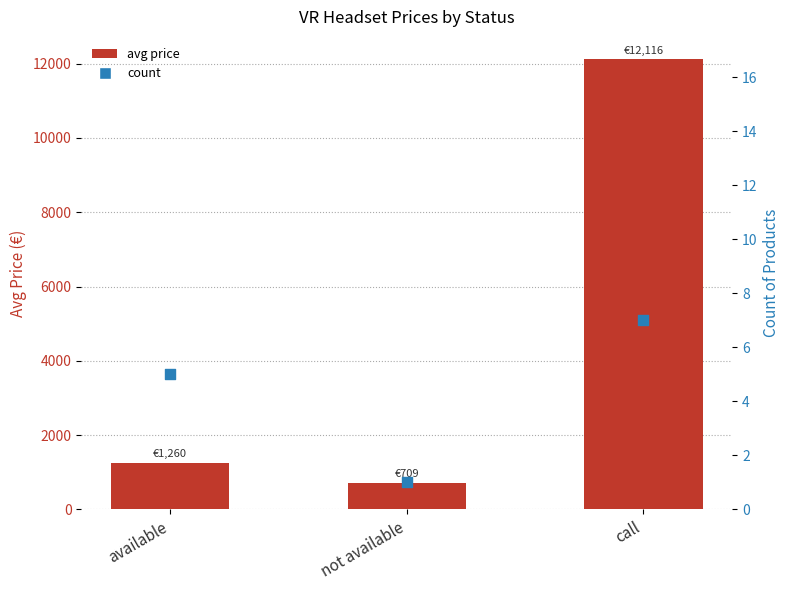

What are all the series names shown in the legend?

avg price, count